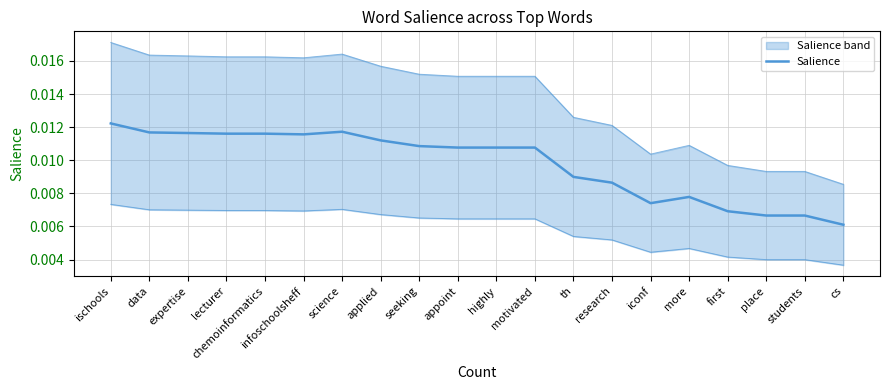

How many lines are shown in the chart?

1